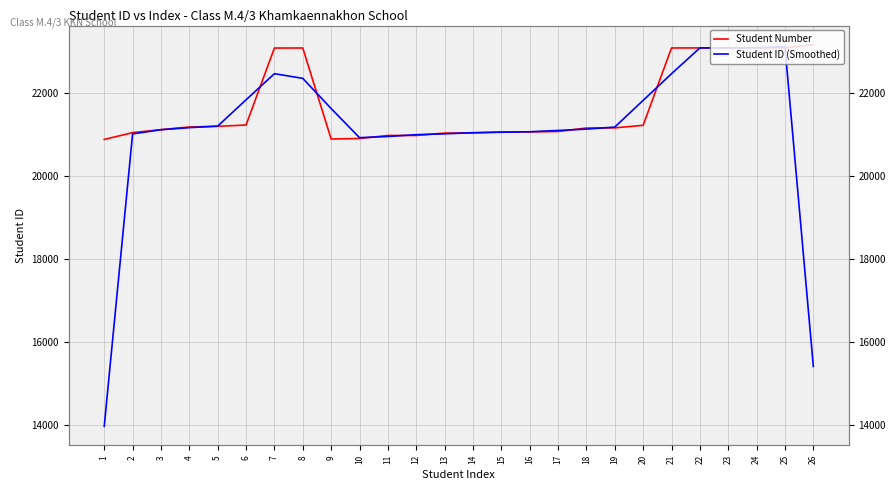

At how many categories does at least one series exceed 16910?

26